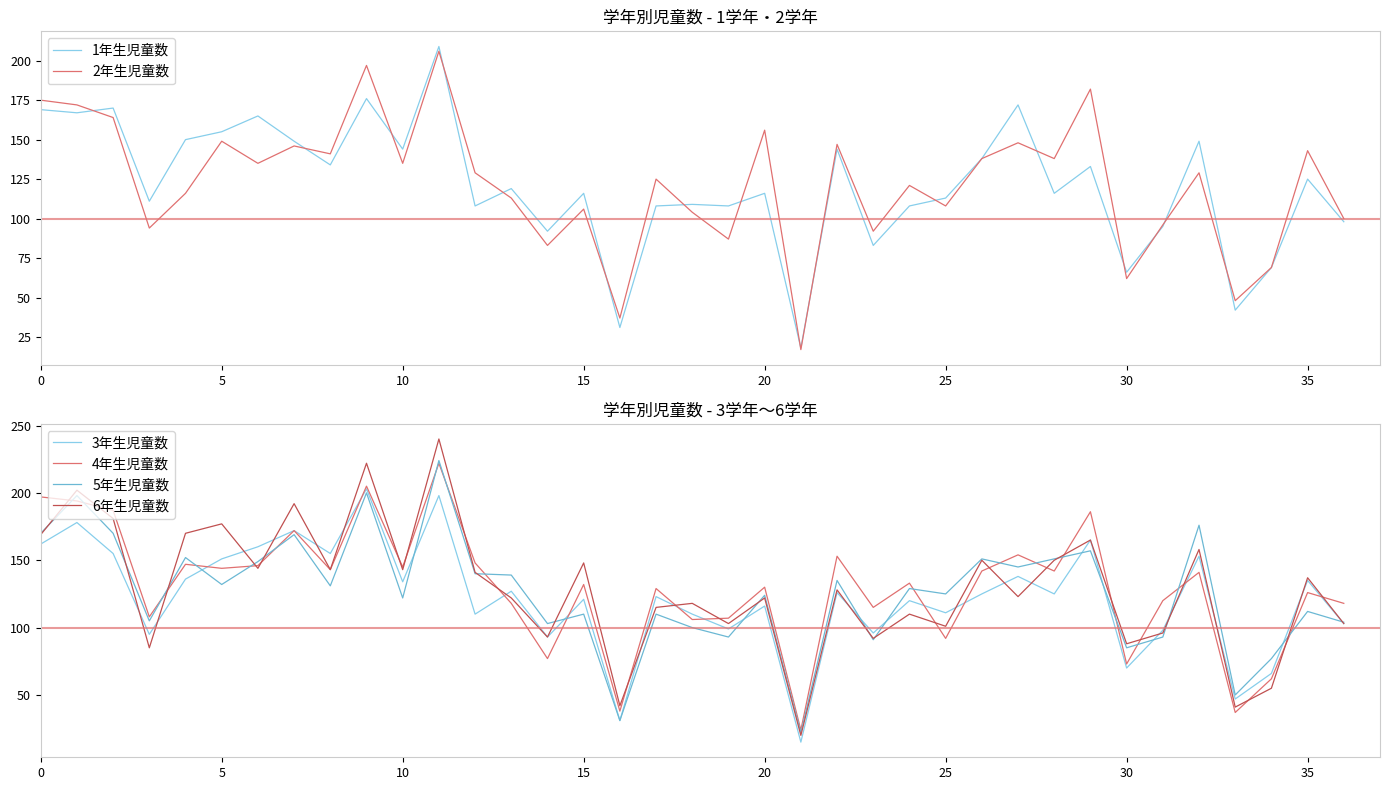

How many data points in 6年生児童数 are less than 128?

18